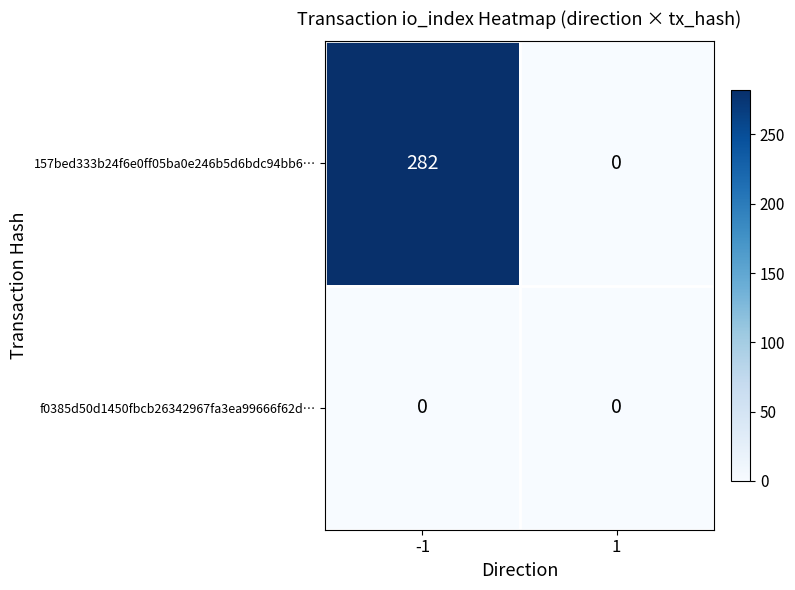

At which category does the chart reach its peak across all series?

-1